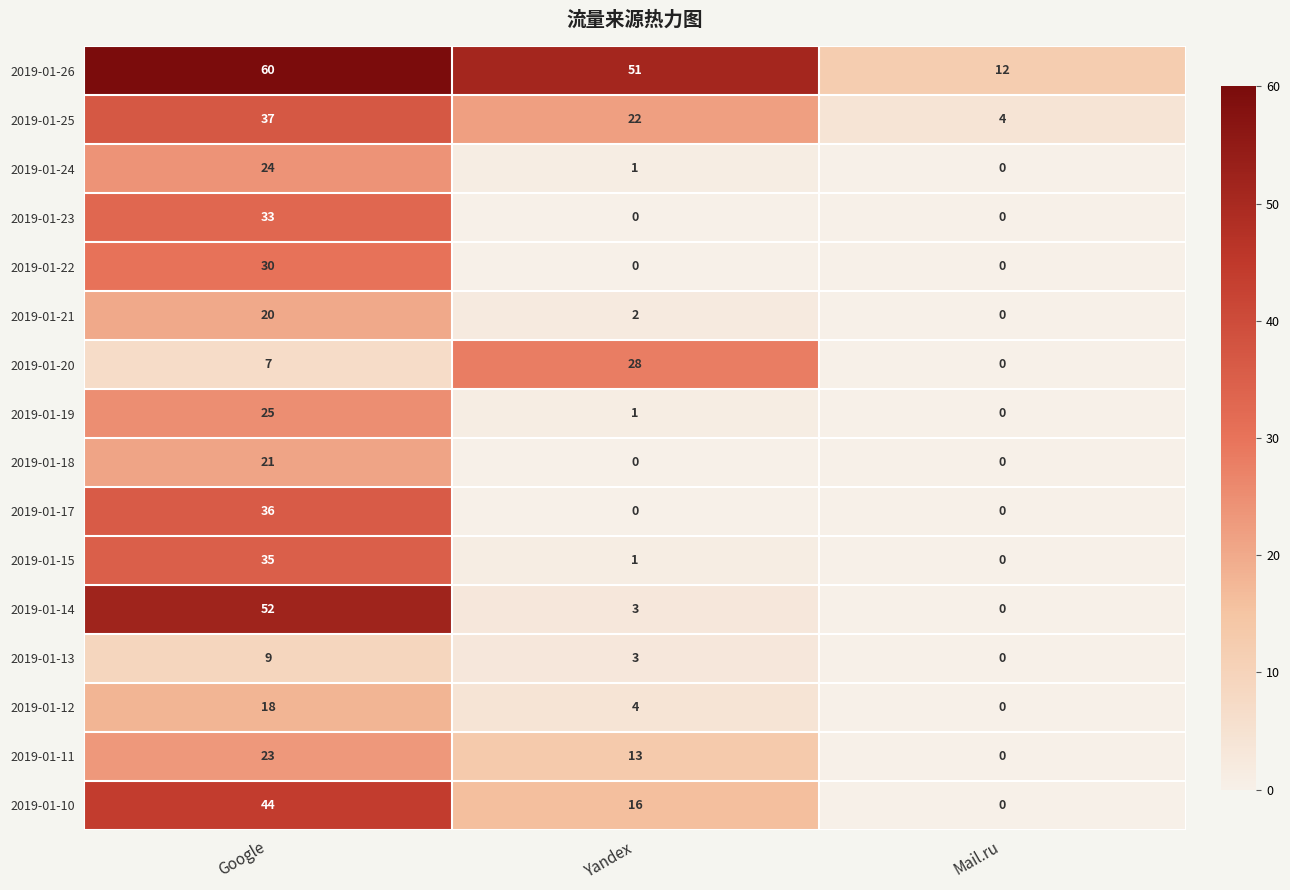

Which series has the largest range (max minus min)?

2019-01-14